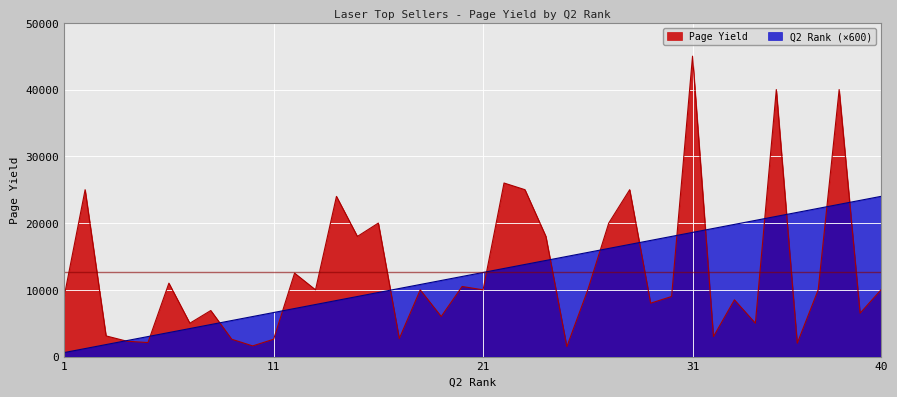

The value of Q2 Rank at 6 is 3600. True or false?

True